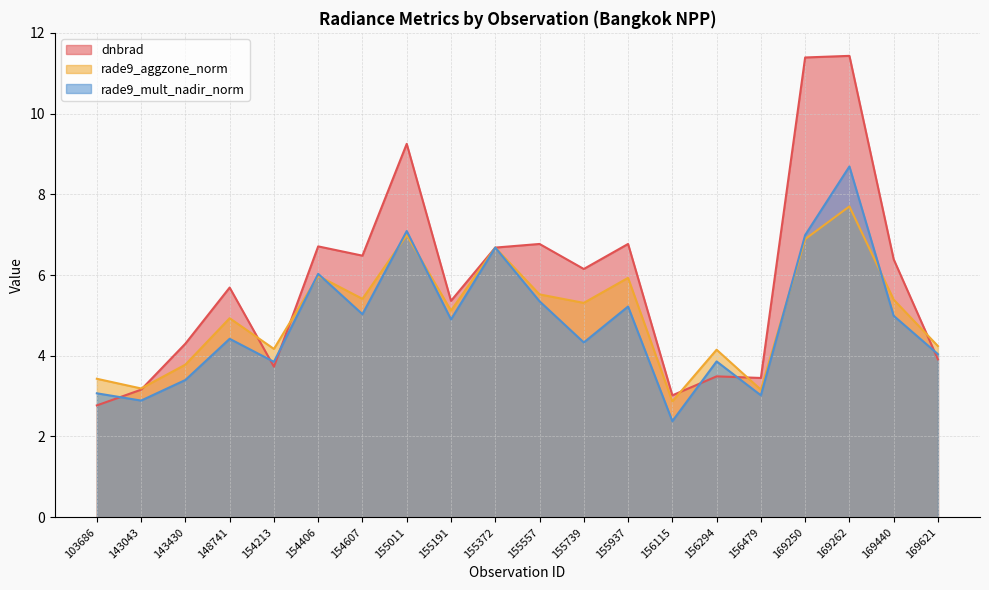

The rade9_mult_nadir_norm series shows 3.9 at 156115. True or false?

False